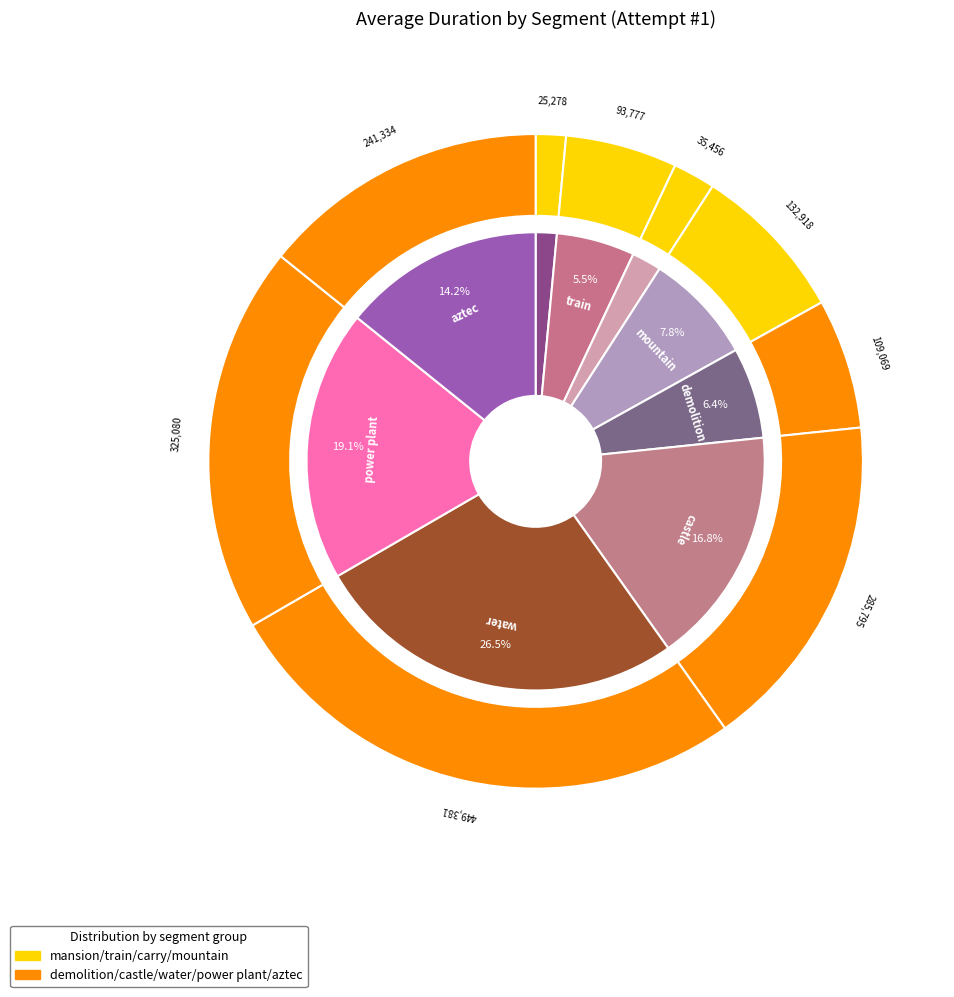

Between aztec and mountain, which is larger?

aztec